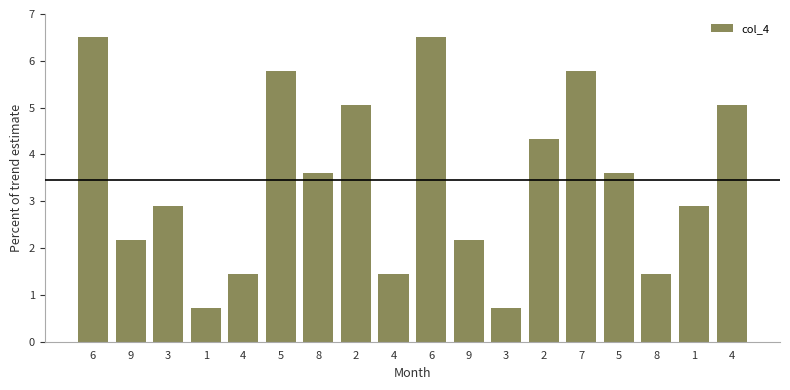

Reading left to right, extract all data points from this chart.

6=6.5	9=2.2	3=2.9	1=0.7	4=1.4	5=5.8	8=3.6	2=5.1	4=1.4	6=6.5	9=2.2	3=0.7	2=4.3	7=5.8	5=3.6	8=1.4	1=2.9	4=5.1